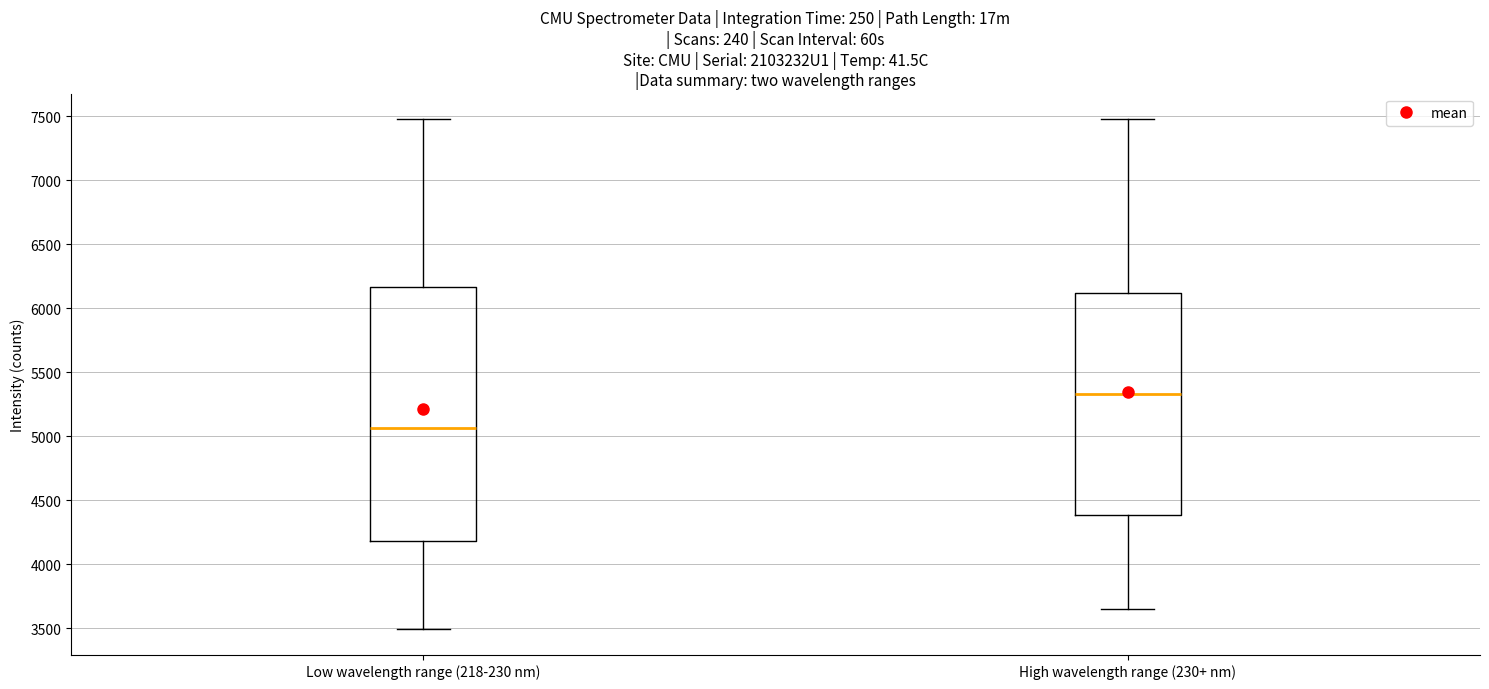

Which box has the lowest median line?

Low wavelength range (218-230 nm)